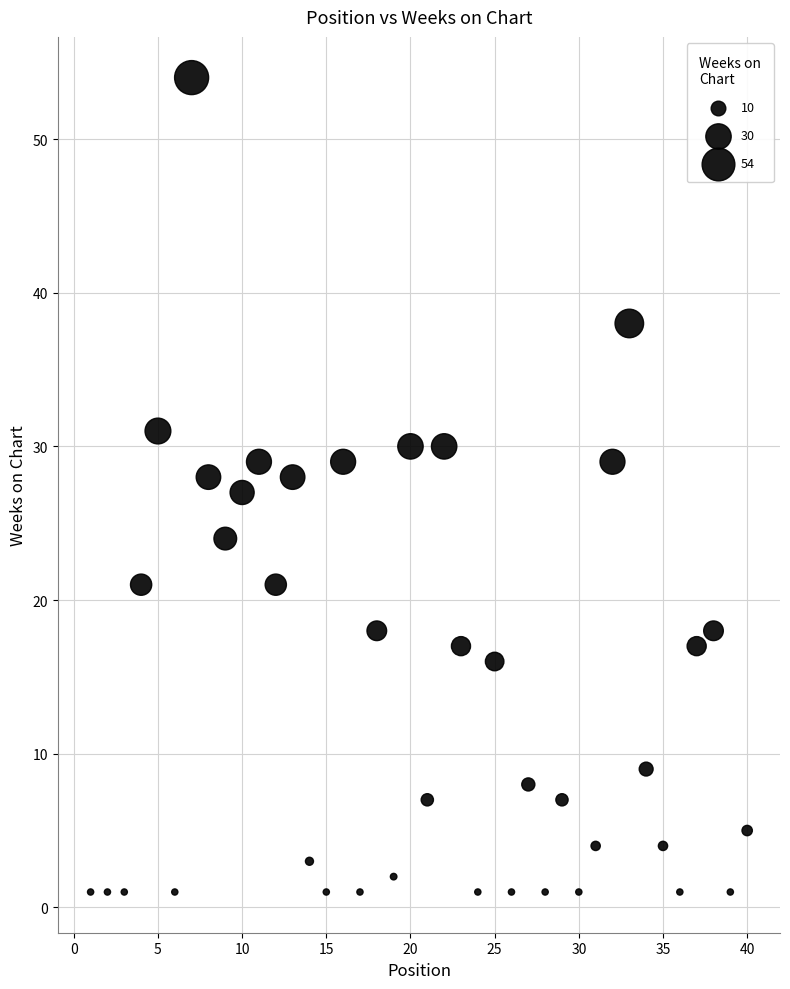

What is the range of X values (max minus min)?

39